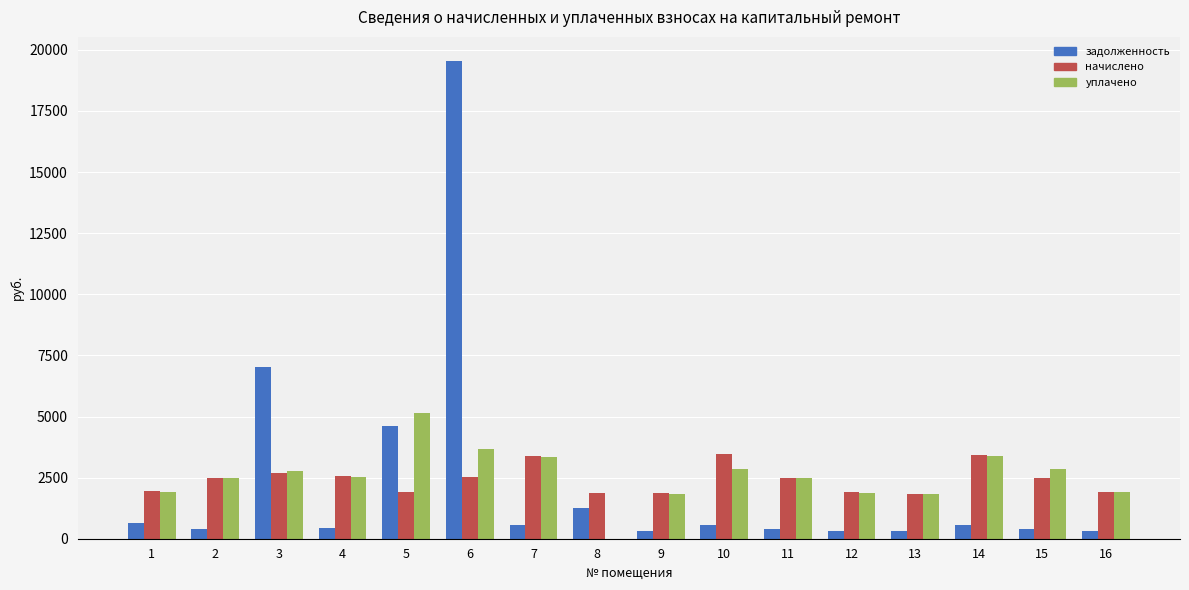

Which category has the highest value in the уплачено series?

5